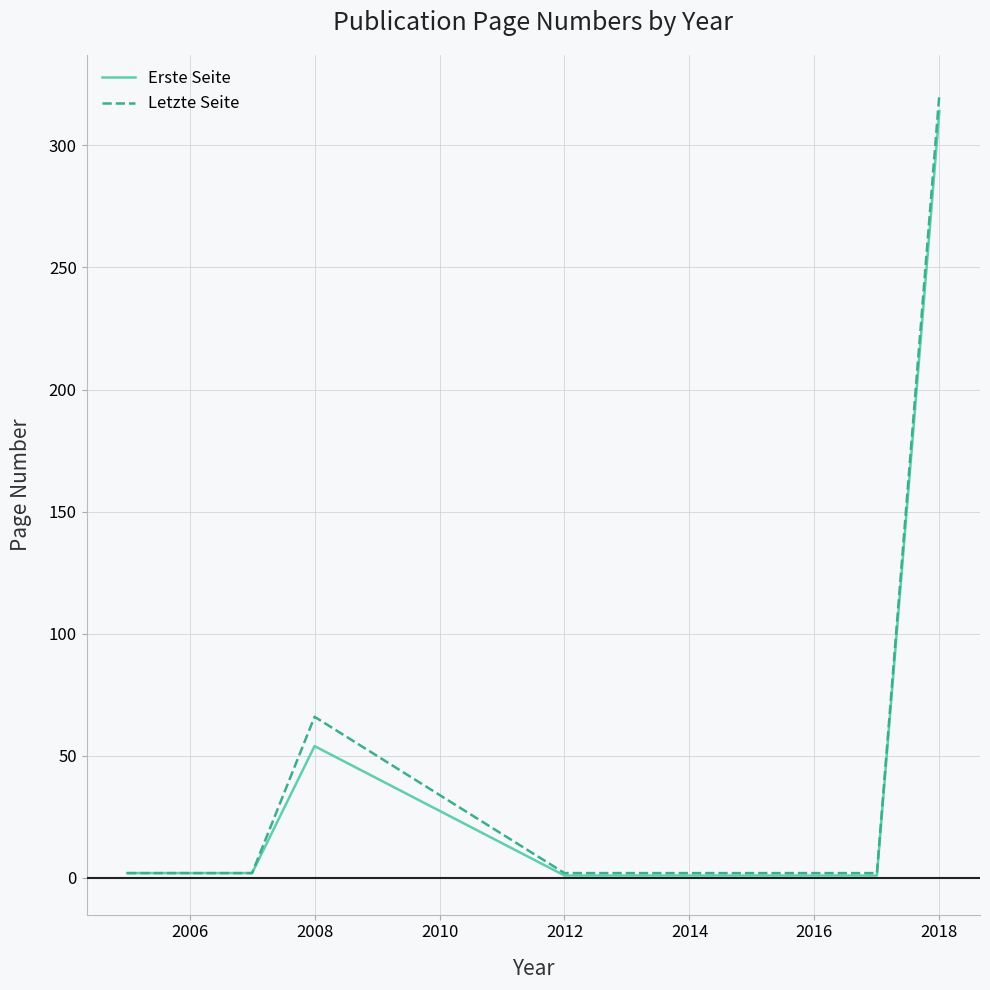

What is the sum of all Letzte Seite values?

397